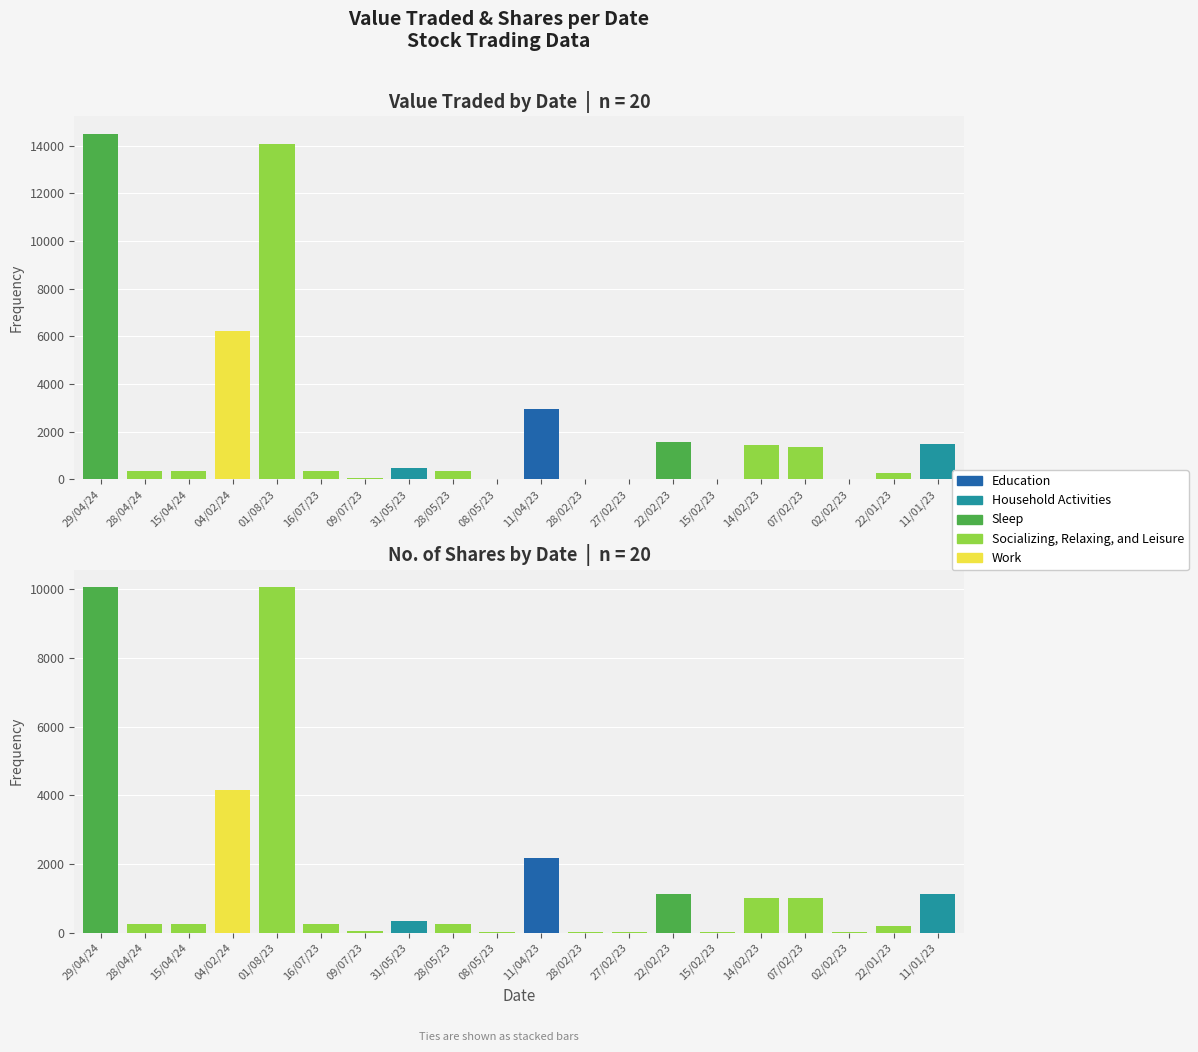

Reading left to right, extract all data points from this chart.

Value Traded by Date: 29/04/24=14500	28/04/24=363	15/04/24=358	04/02/24=6216	01/08/23=14071	16/07/23=343	09/07/23=69	31/05/23=480	28/05/23=343	08/05/23=27	11/04/23=2962	28/02/23=14	27/02/23=28	22/02/23=1582	15/02/23=14	14/02/23=1440	07/02/23=1380	02/02/23=24	22/01/23=266	11/01/23=1481
No. of Shares by Date: 29/04/24=10069	28/04/24=250	15/04/24=250	04/02/24=4144	01/08/23=10051	16/07/23=250	09/07/23=50	31/05/23=350	28/05/23=250	08/05/23=20	11/04/23=2162	28/02/23=10	27/02/23=20	22/02/23=1122	15/02/23=10	14/02/23=1000	07/02/23=1000	02/02/23=18	22/01/23=200	11/01/23=1122